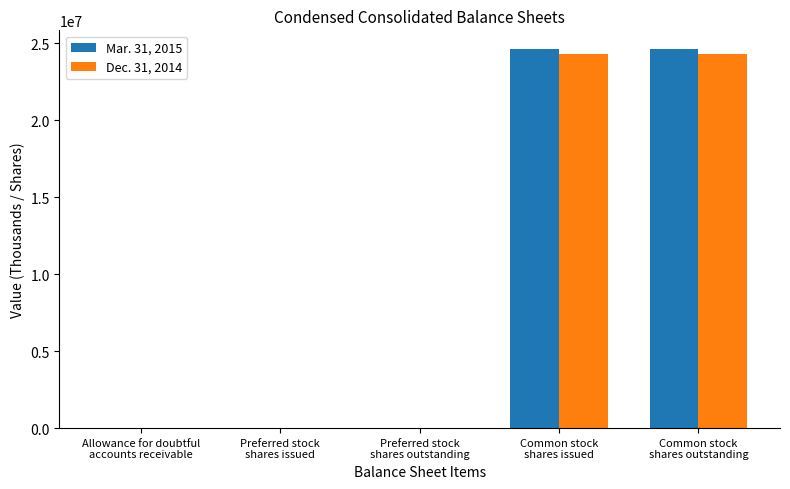

How many distinct data groups are displayed?

2